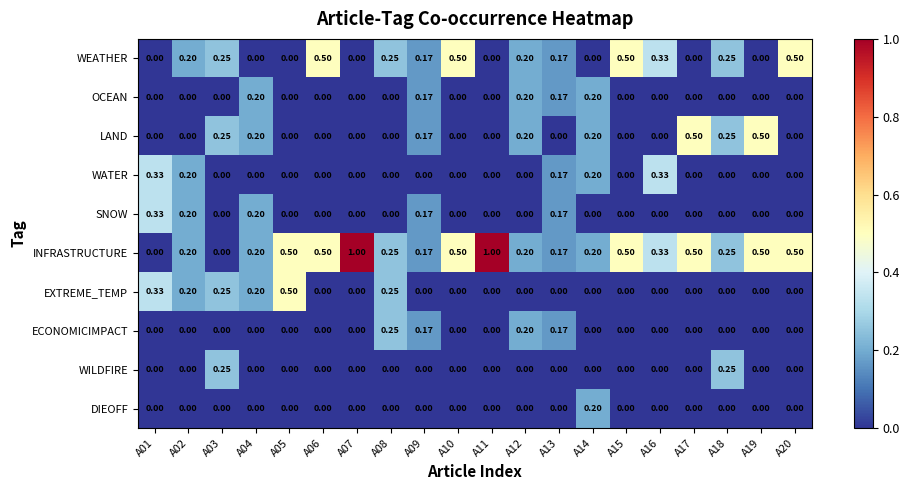

Which series has the largest total across all categories?

INFRASTRUCTURE